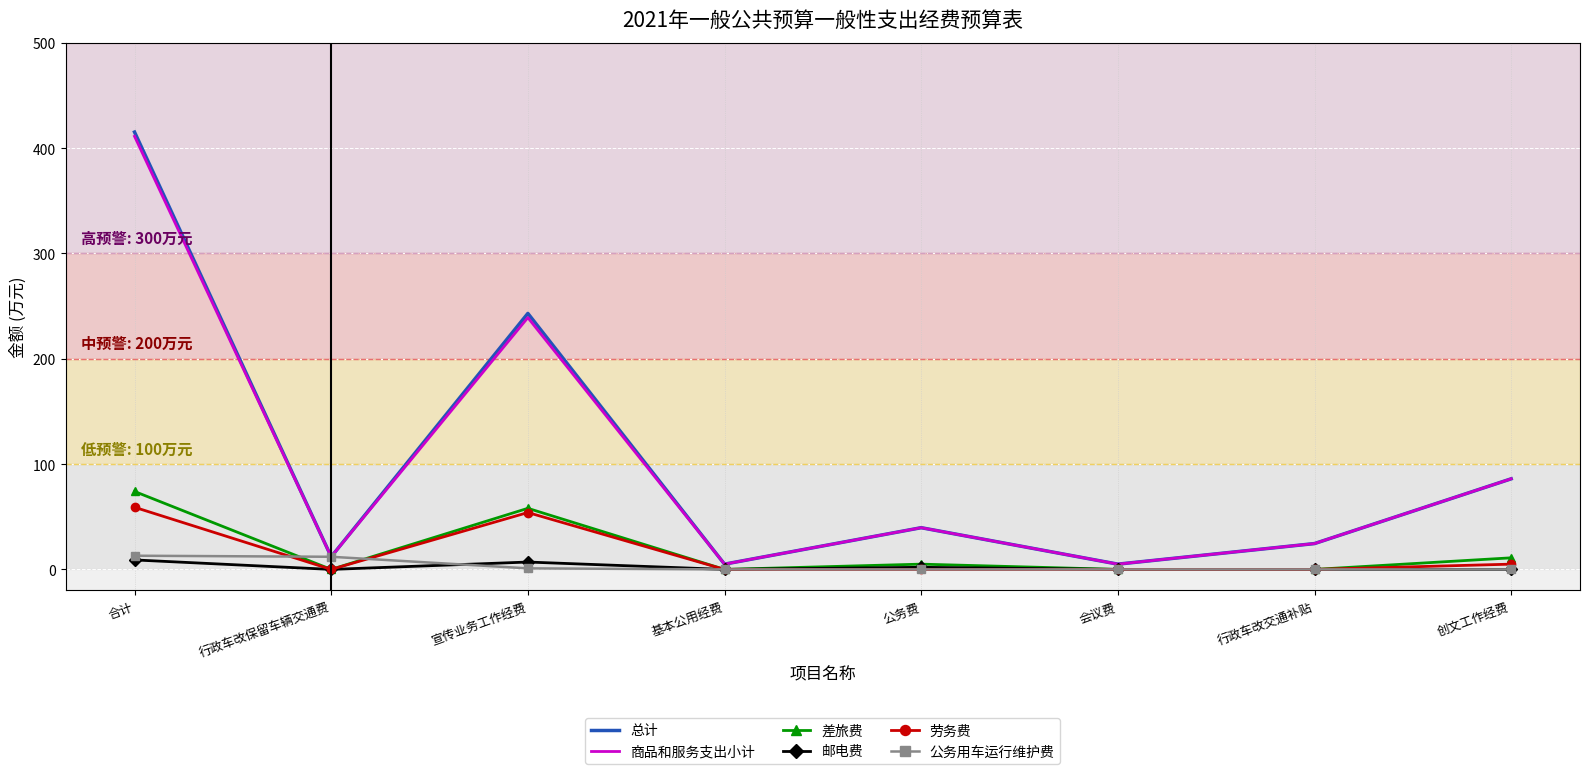

At which category does the chart reach its peak across all series?

合计